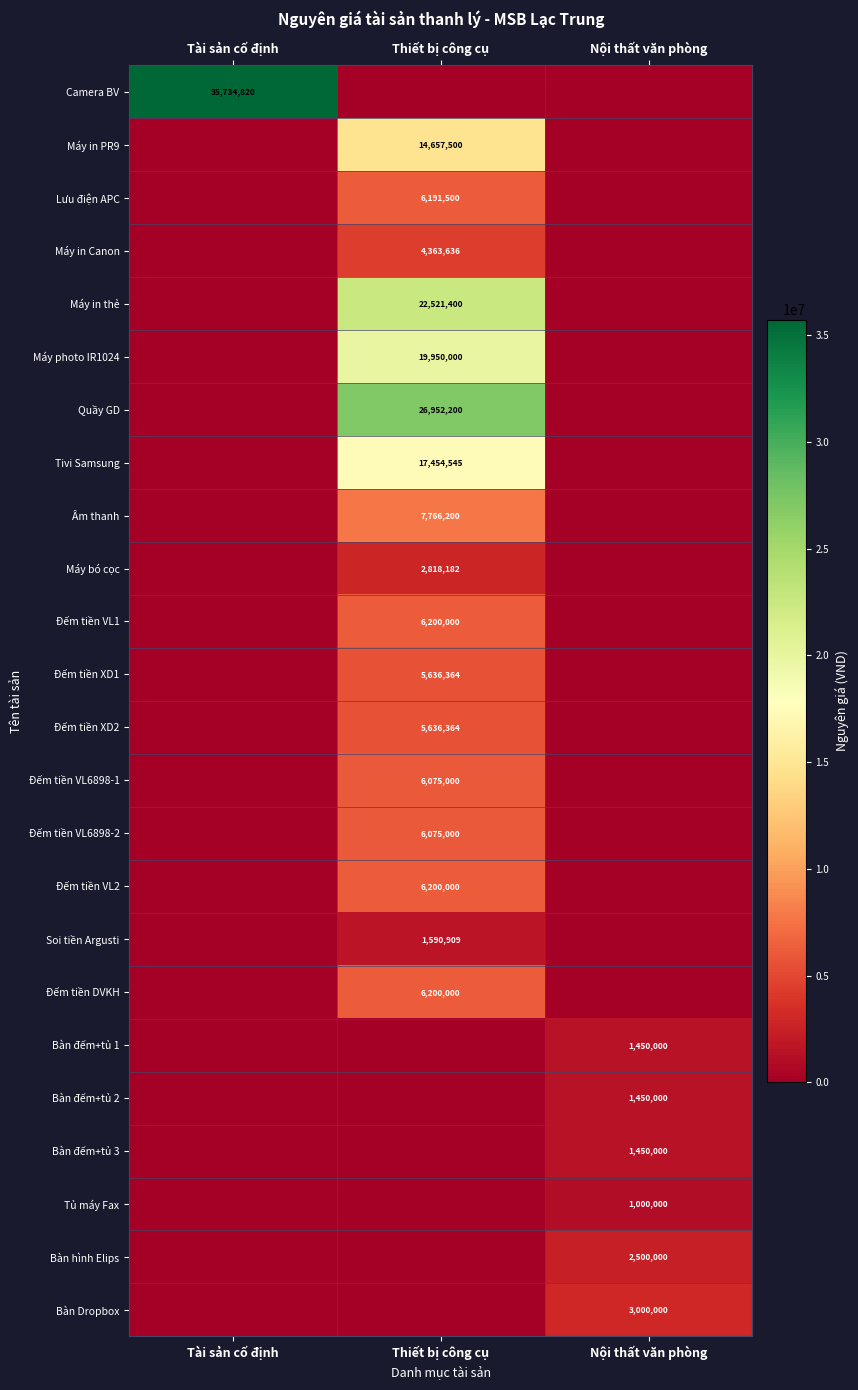

Between Tài sản cố định and Thiết bị công cụ, which is larger?

Tài sản cố định